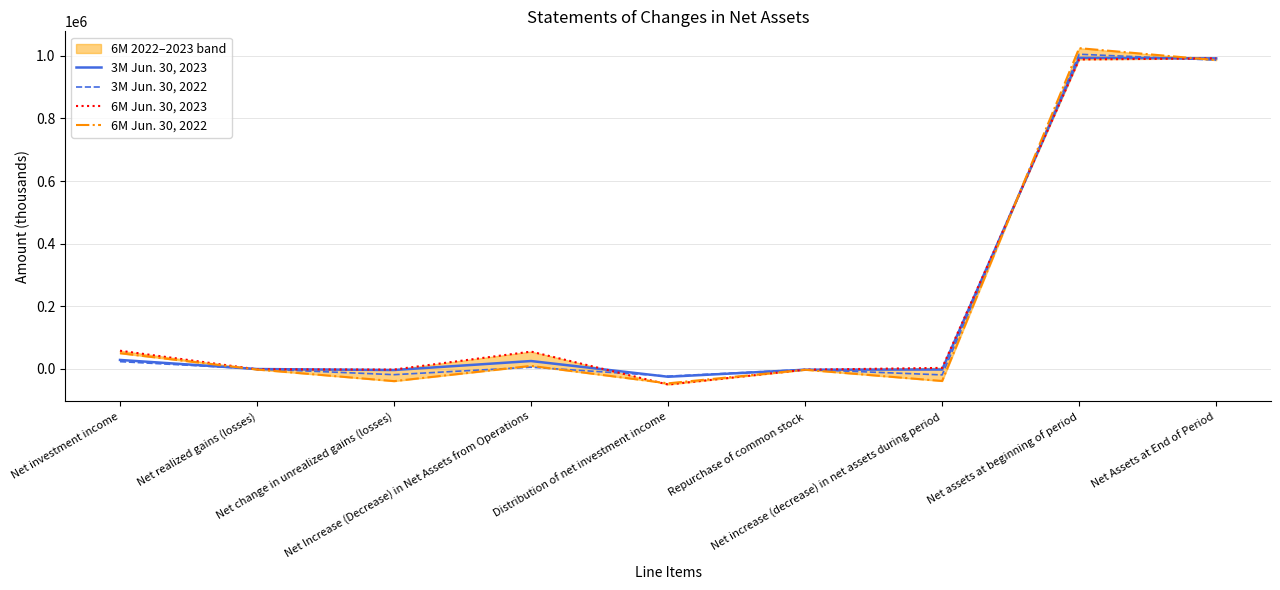

Read the 3M Jun. 30, 2023 value at Net assets at beginning of period, to the nearest 50.

993350